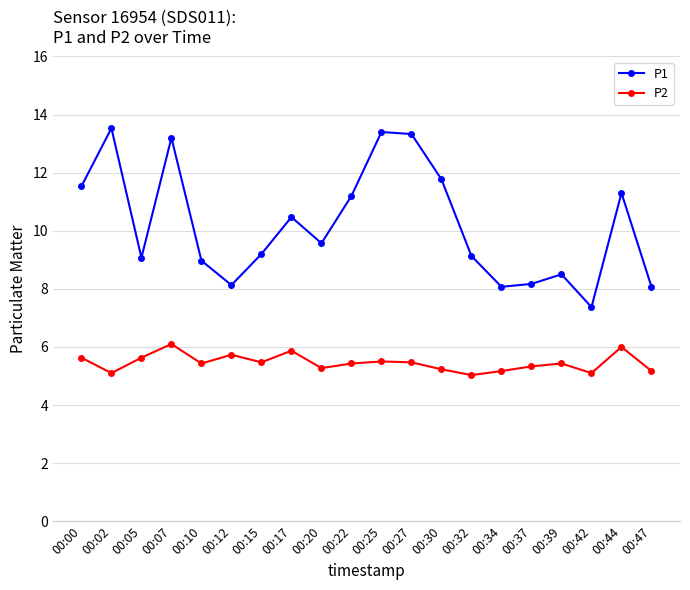

Which series has the widest spread of values?

P1